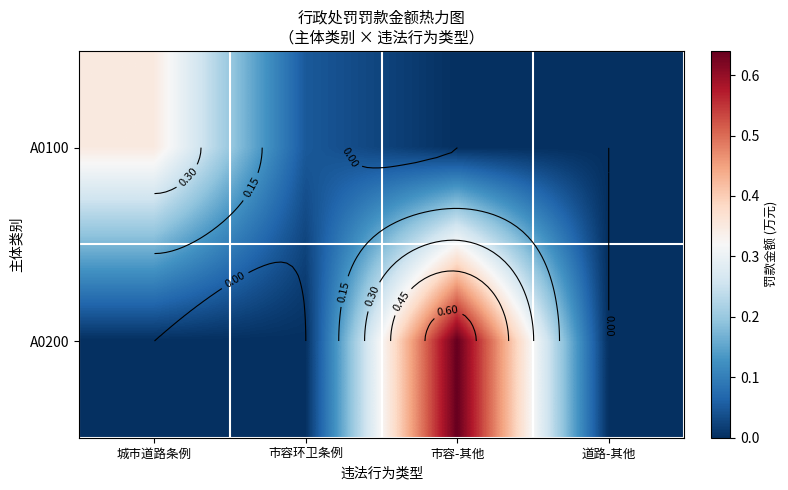

At which category does the chart reach its peak across all series?

市容-其他